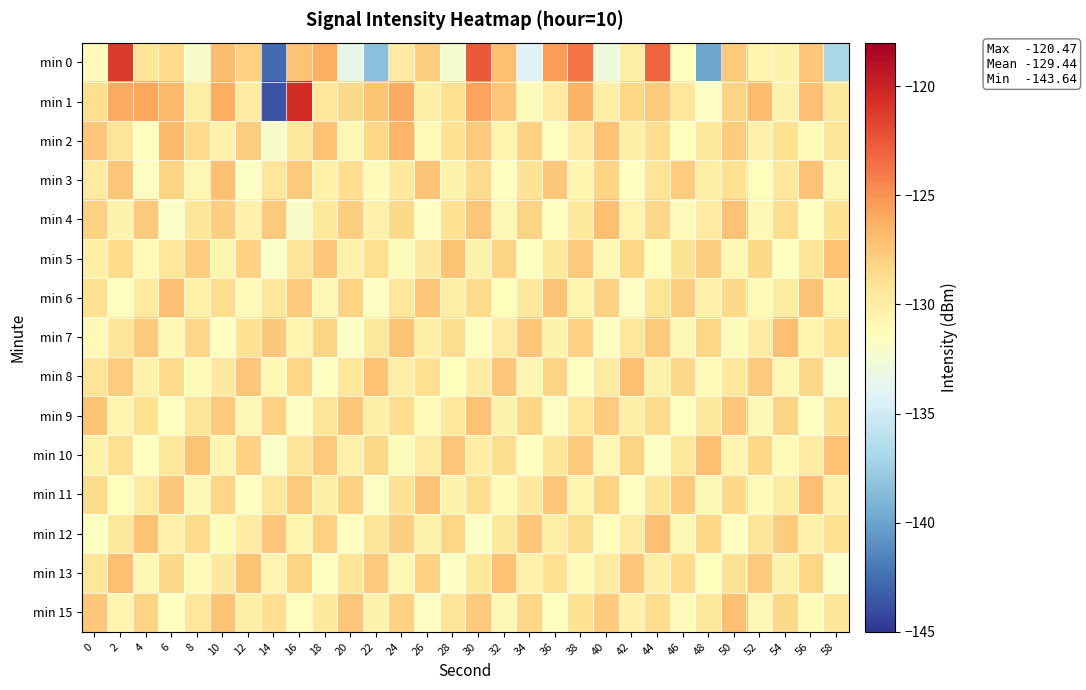

What is the spread (max minus min) of values at 16?

11.5